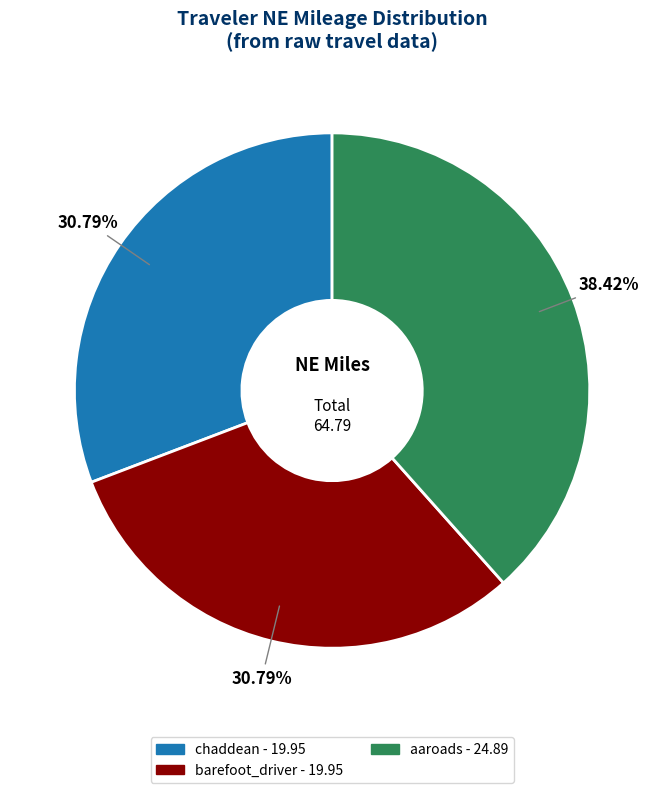

To the nearest percent, what is the difference between the largest and smallest slice percentages?

8%